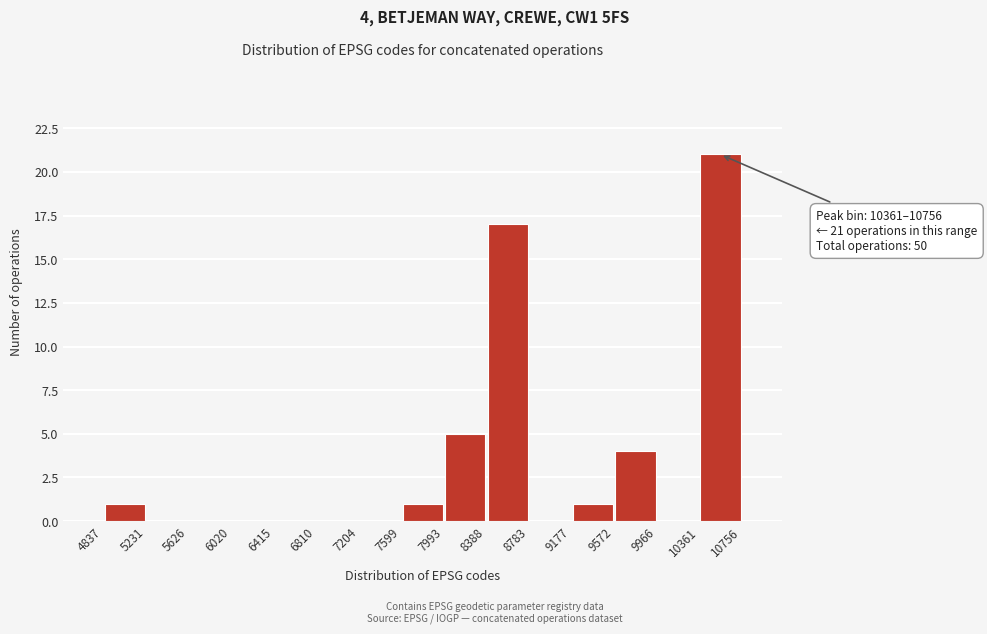

Which range on the x-axis has the tallest bar?

10361 to 10756